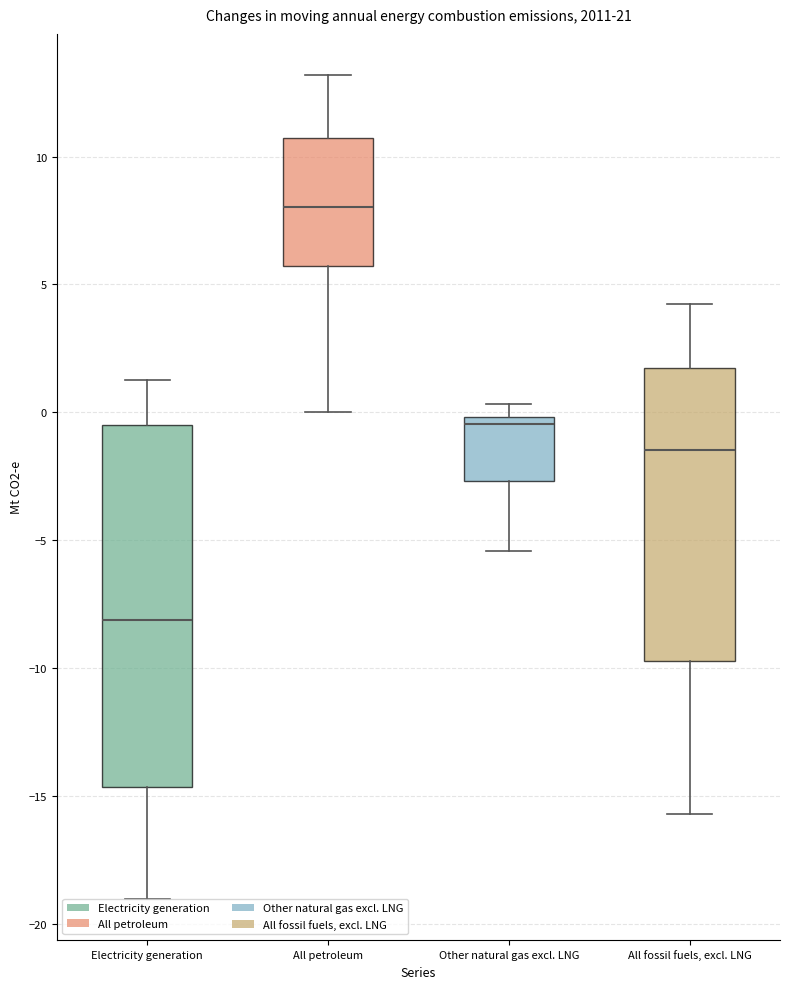

Reading left to right, transcribe this box plot: for each box, give where its median line is, the range the box spans, and where its two whiskers end, as read against the y-axis. The values are not printed on the chart, so give them approximately, as read against the axis.

Electricity generation: median -8.0, box -14.5 to -0.5, whiskers -19.0 to 1.5
All petroleum: median 8.0, box 5.5 to 10.5, whiskers 0.0 to 13.0
Other natural gas excl. LNG: median -0.5, box -2.5 to 0.0, whiskers -5.5 to 0.5
All fossil fuels, excl. LNG: median -1.5, box -9.5 to 1.5, whiskers -15.5 to 4.0